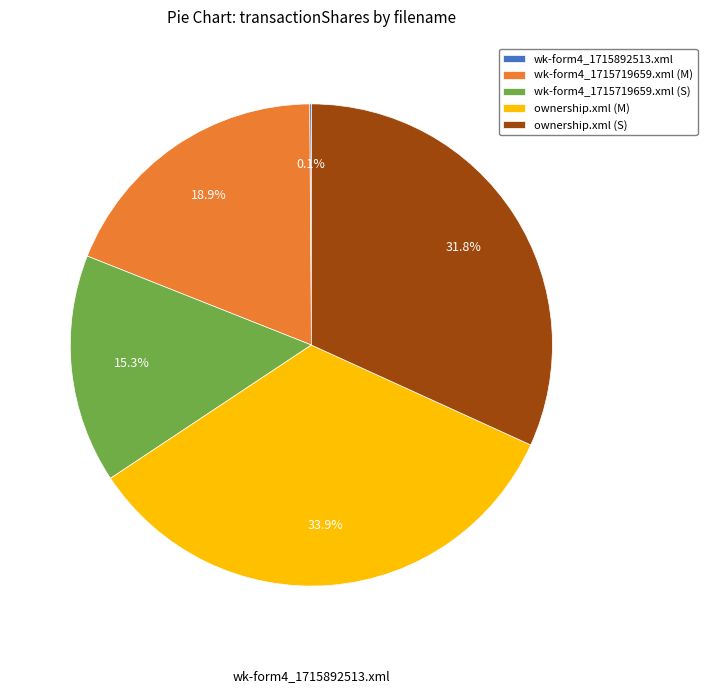

Which category has the biggest portion of the pie?

ownership.xml (M)